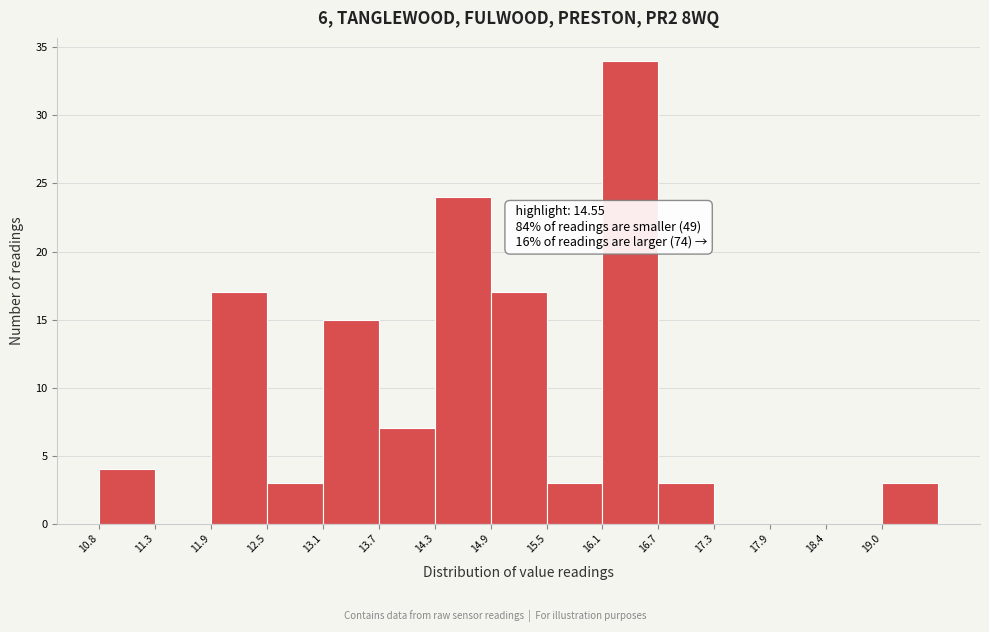

Which range on the x-axis has the tallest bar?

16.1 to 16.7